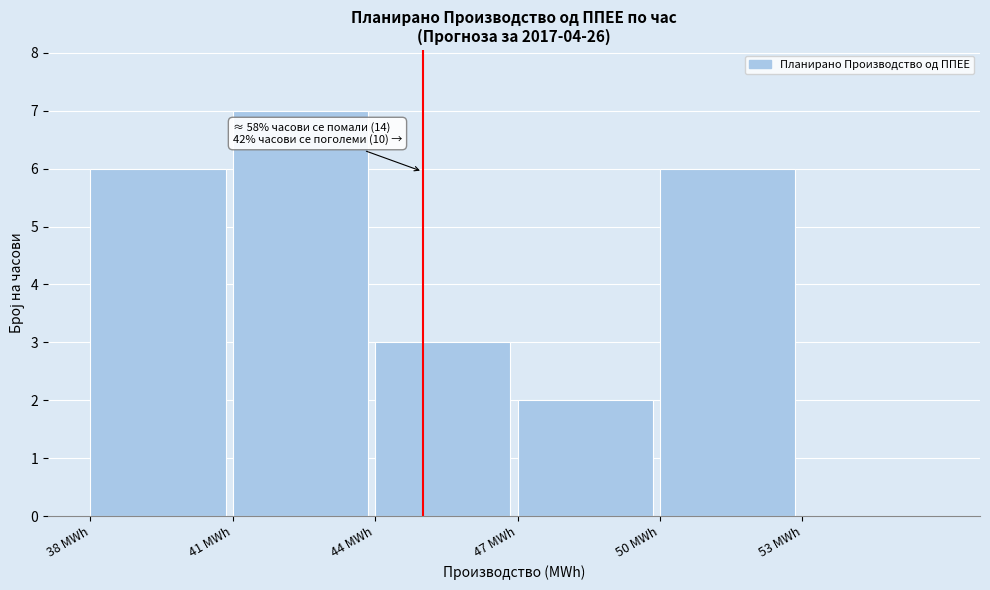

Over which range of the x-axis is the bar tallest?

41 to 44